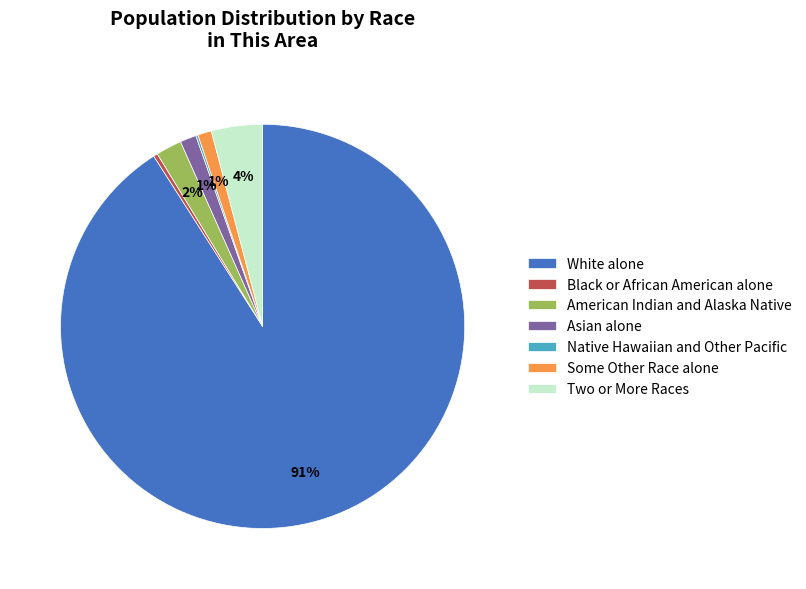

Do Asian alone and American Indian and Alaska Native together represent more than half of the pie?

No